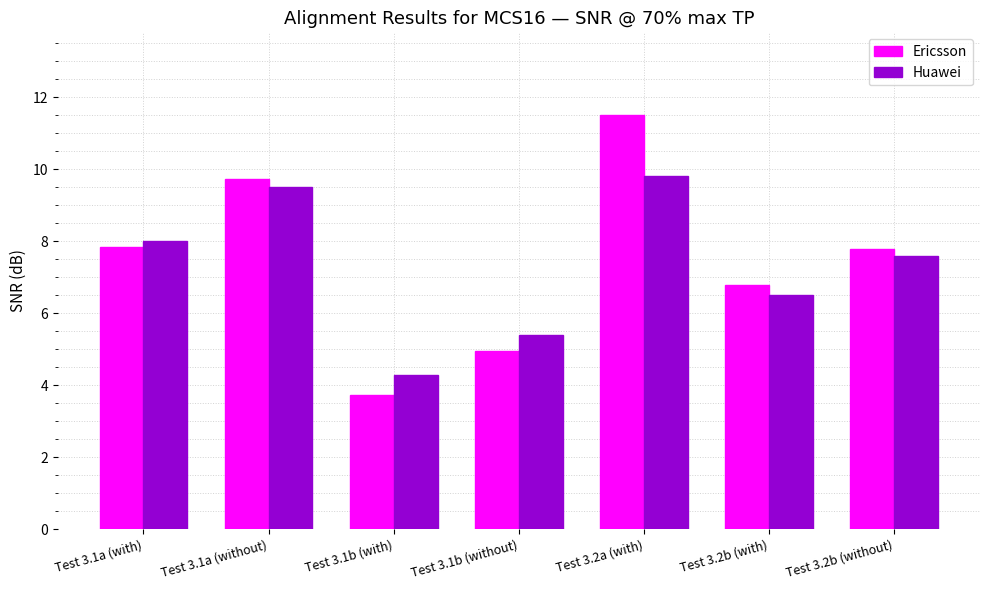

How many series are shown in this chart?

2